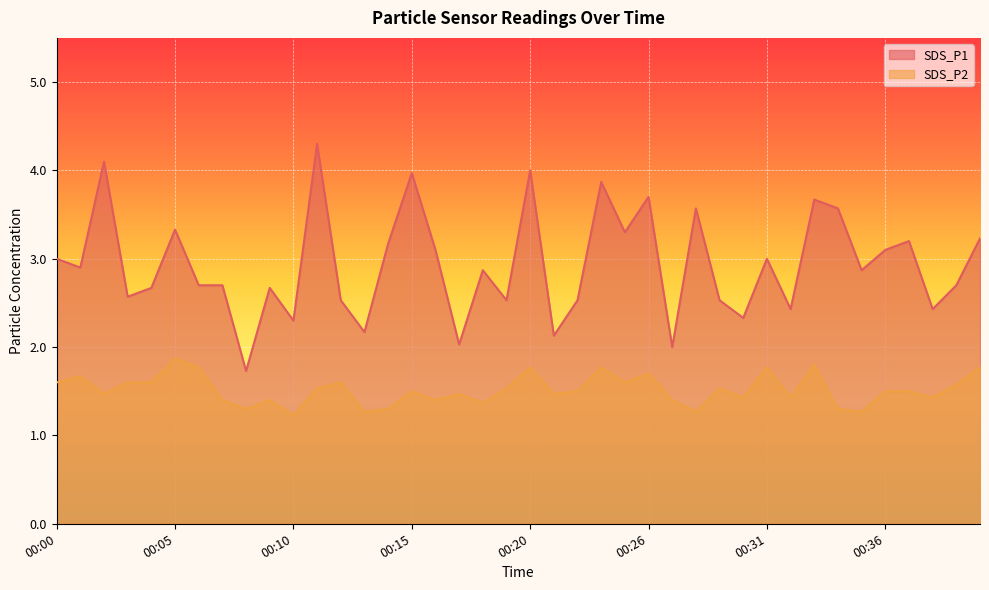

The value of SDS_P1 at 00:39 is 4.4. True or false?

False